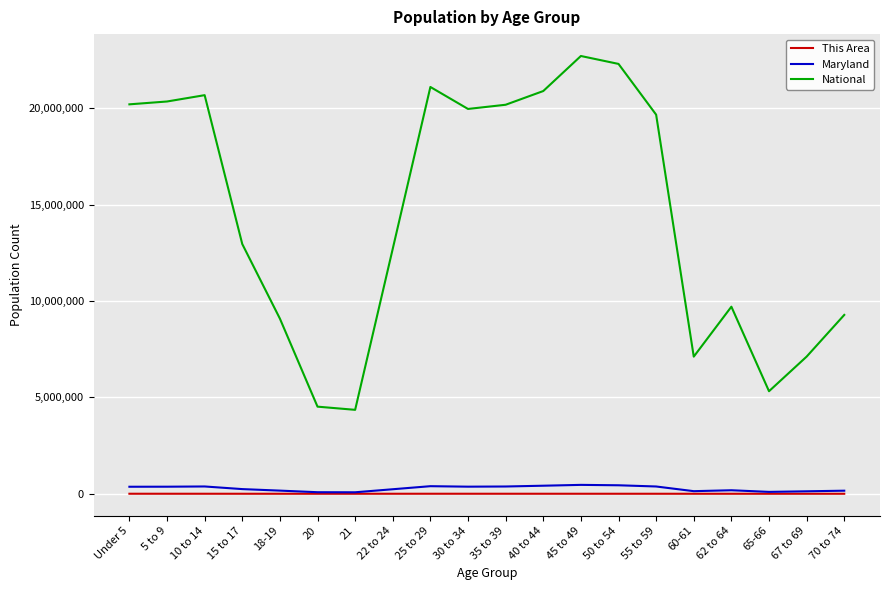

What are all the series names shown in the legend?

This Area, Maryland, National